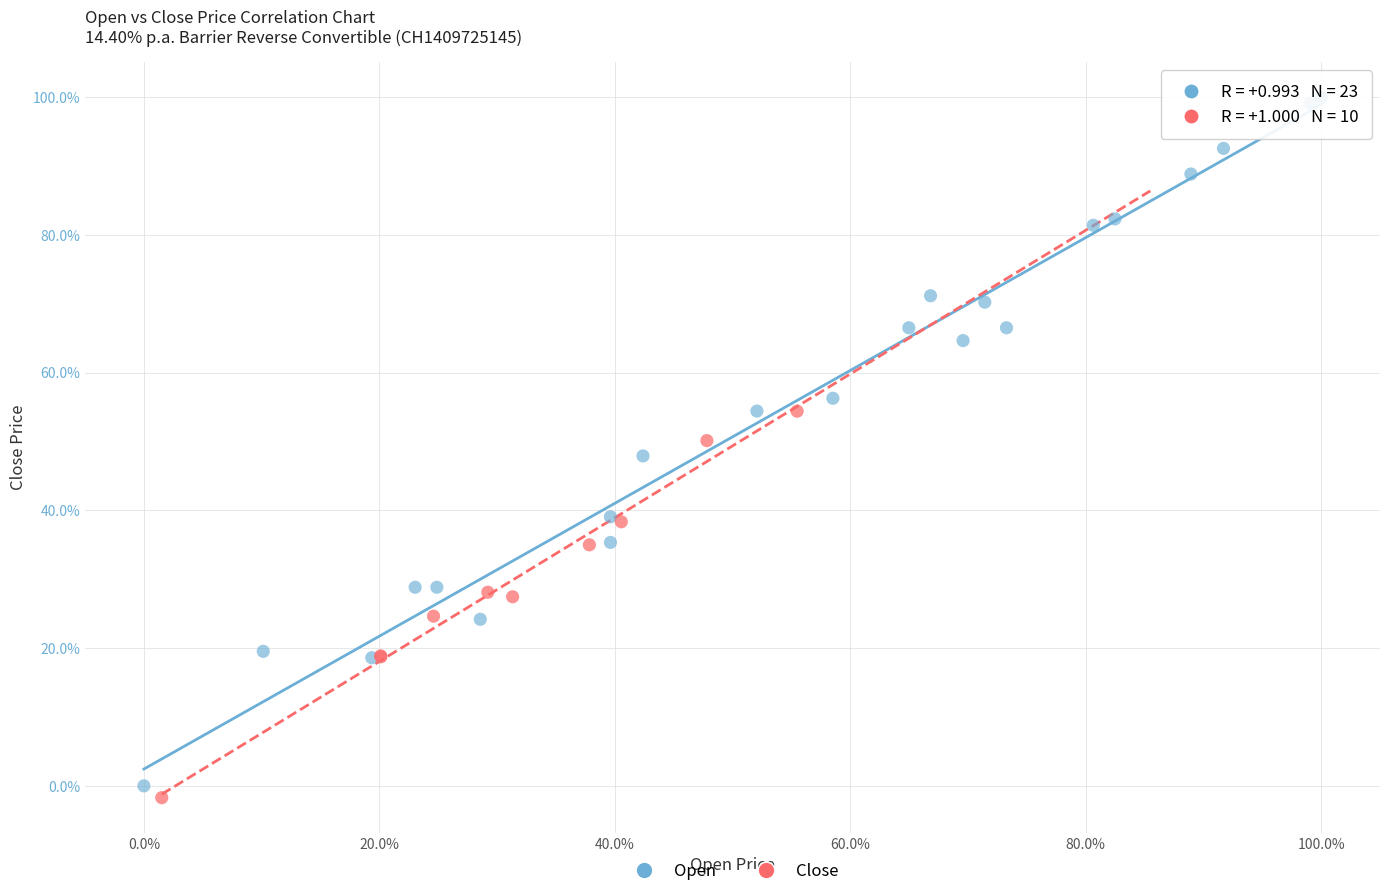

Which series has the widest spread of Y values?

Open